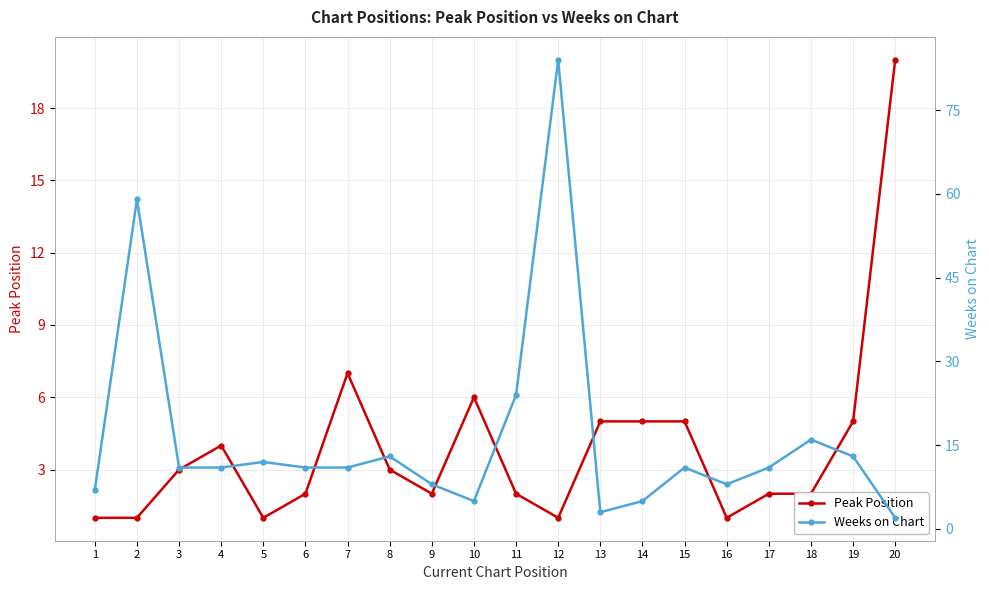

What are all the series names shown in the legend?

Peak Position, Weeks on Chart